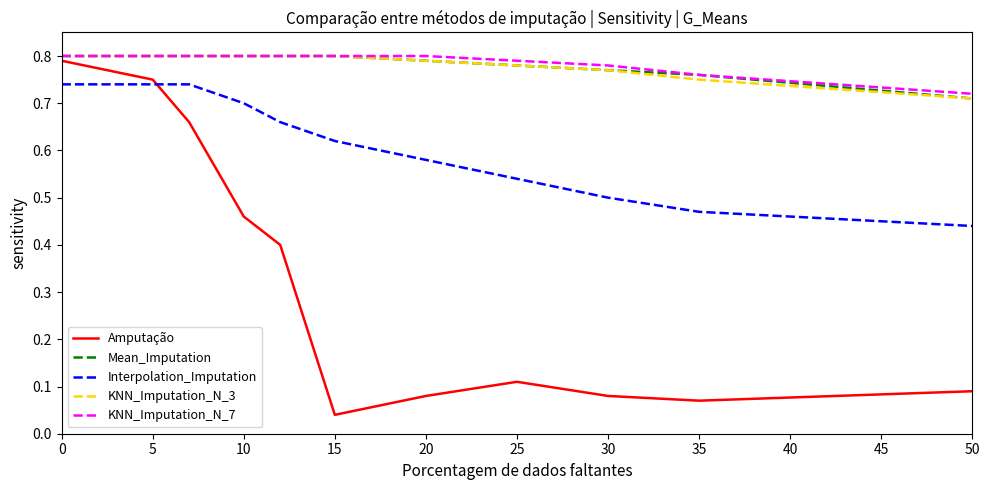

True or false: Mean_Imputation and Amputação intersect in this chart.

False